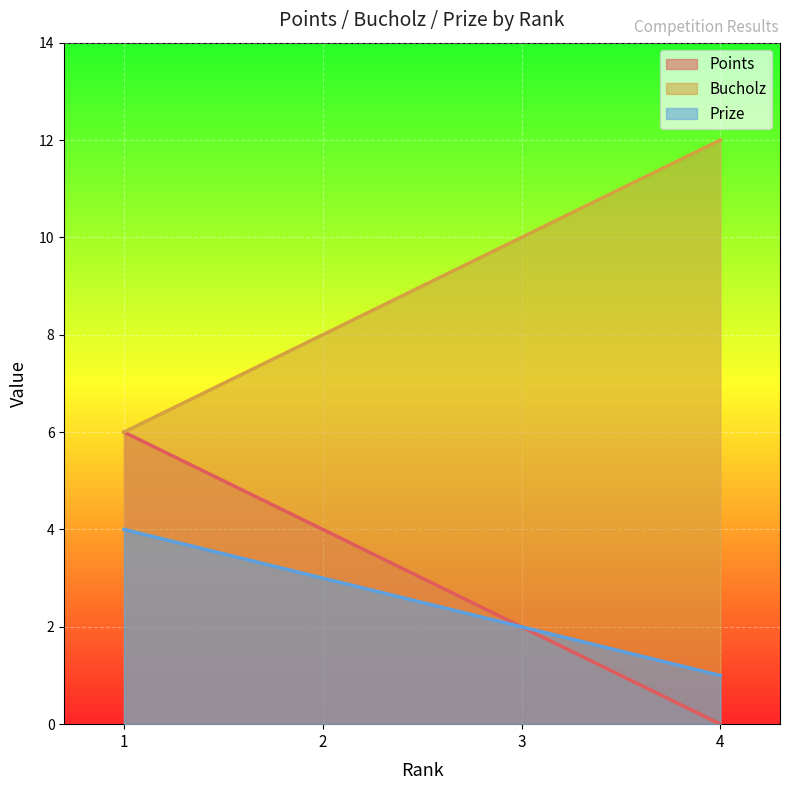

How many values in Points are above zero?

3